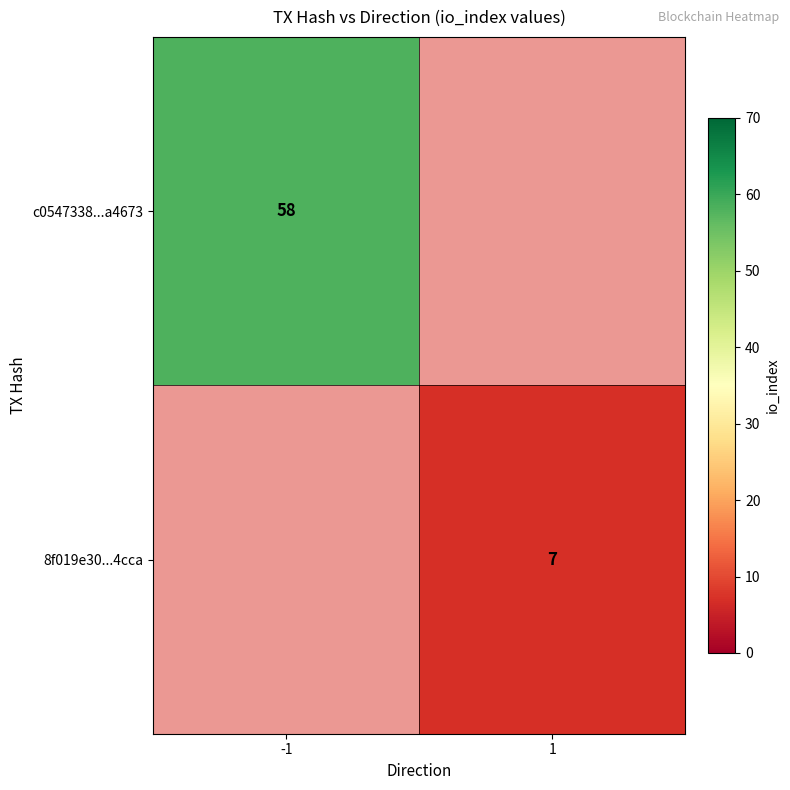

At how many categories does at least one series exceed 16?

1